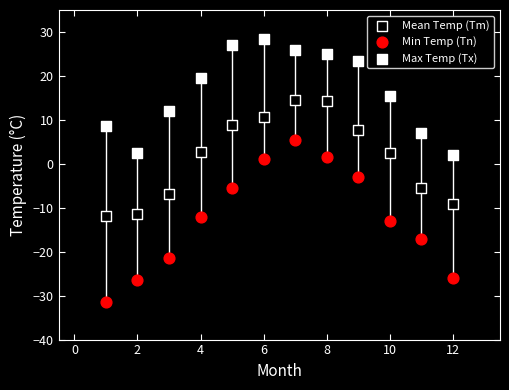

Across all data points, what is the range of Y values (max minus min)?

60.0